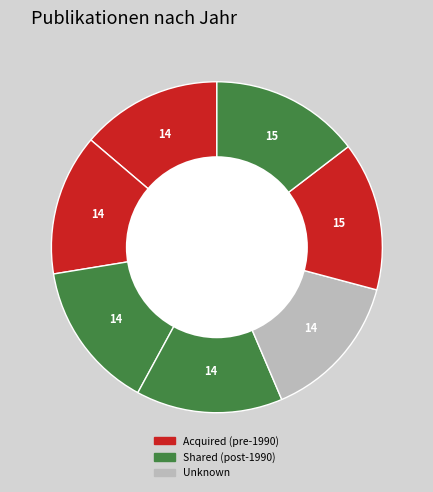

How many segments does this pie chart have?

7